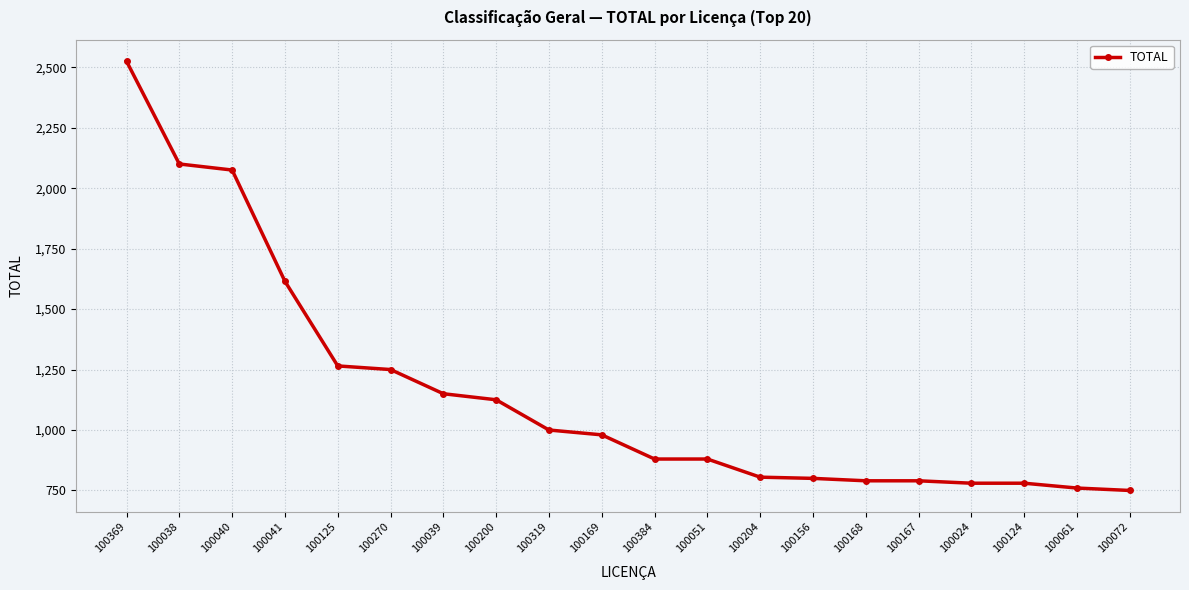

Count the number of data series in this chart.

1